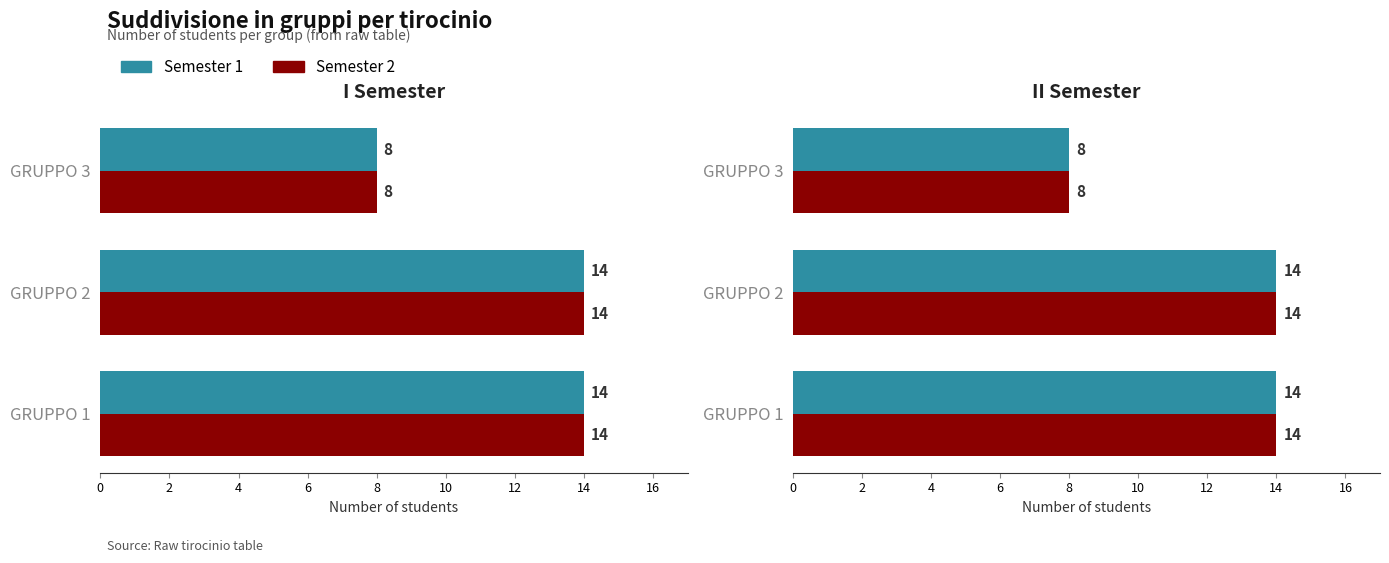

The value of Semester 2 at 2 is 21. True or false?

False